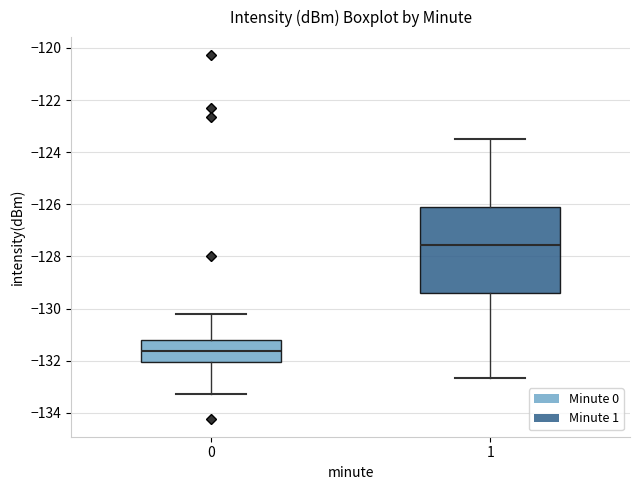

Where does the upper whisker of the box at x = 1 end on the y-axis? The values are not printed on the chart, so give them approximately, as read against the axis.

-123.4